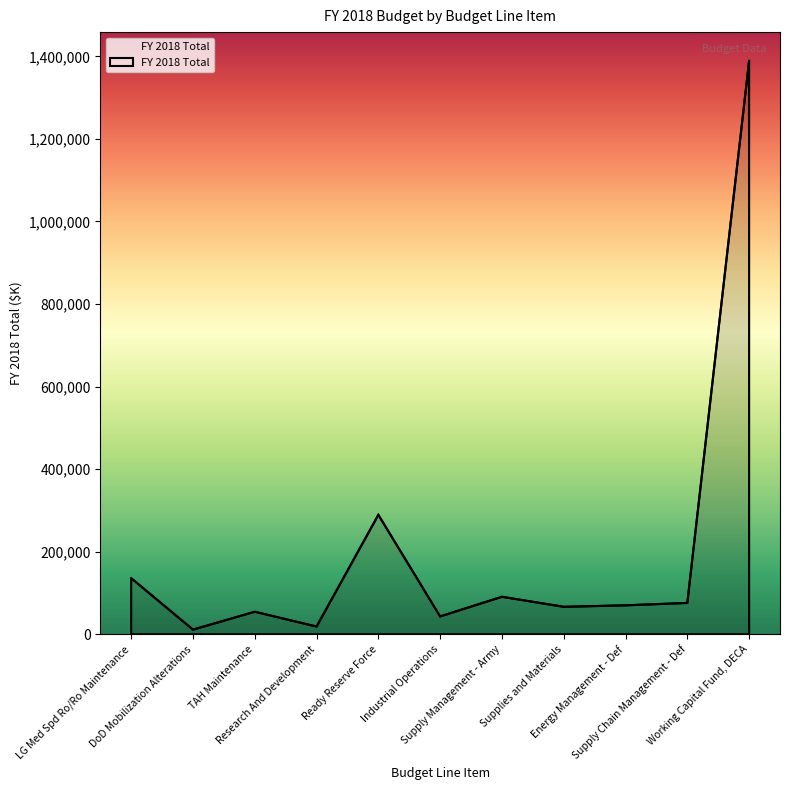

Is it true that the value at TAH Maintenance is 54453?

True